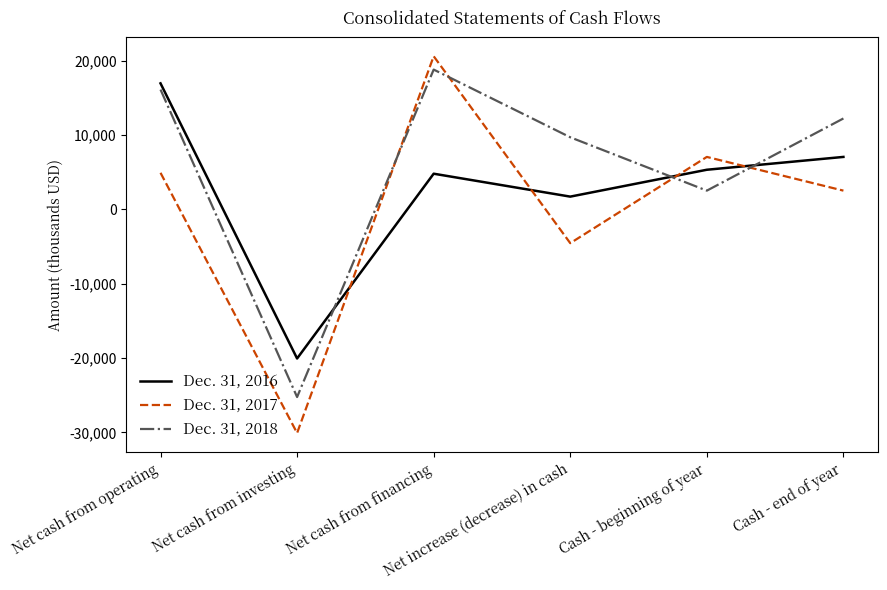

What is the average value of the Dec. 31, 2017 series?

88